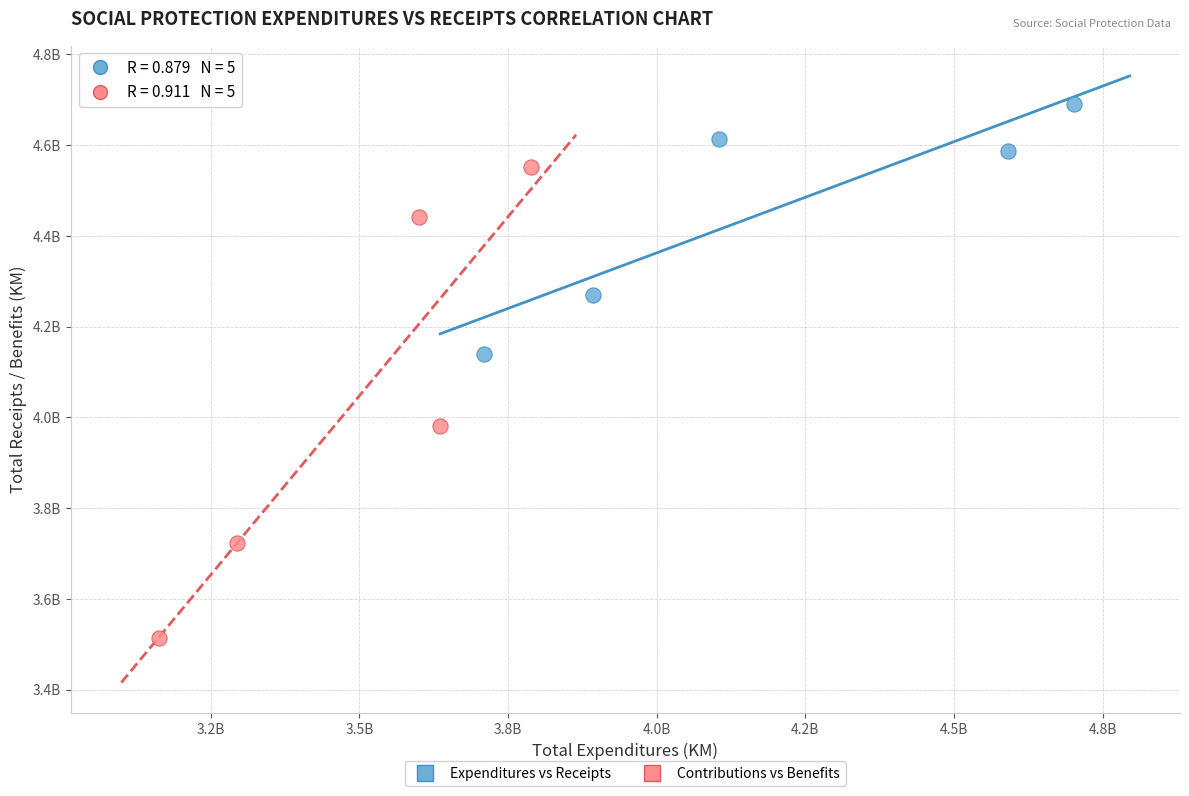

What are all the series names shown in the legend?

Expenditures vs Receipts, Contributions vs Benefits